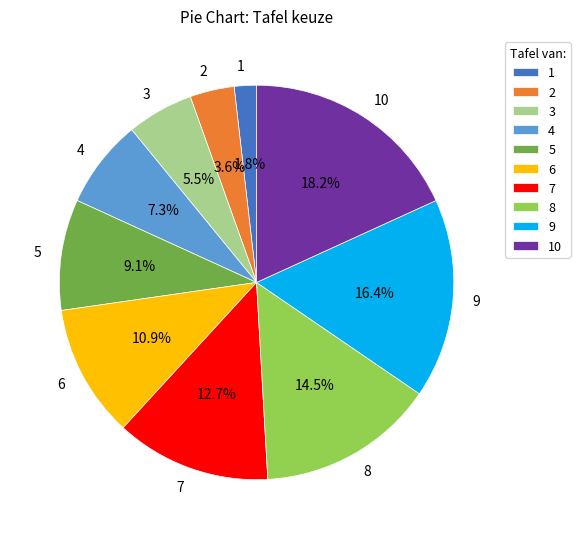

Combined, what portion of the pie is 5 and 7?

21.8%